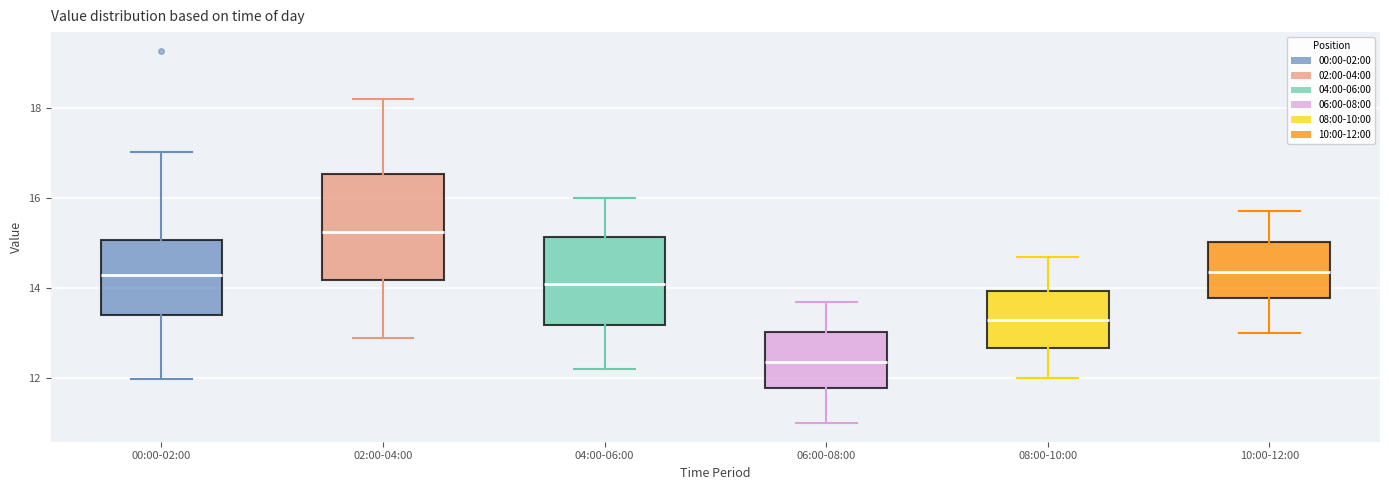

Reading left to right, read every box against the y-axis: the position of its median line, the range the box covers, and the ends of its whiskers. The values are not printed on the chart, so give them approximately, as read against the axis.

00:00-02:00: median 14.2, box 13.4 to 15.0, whiskers 12.0 to 17.0
02:00-04:00: median 15.2, box 14.2 to 16.6, whiskers 13.0 to 18.2
04:00-06:00: median 14.2, box 13.2 to 15.2, whiskers 12.2 to 16.0
06:00-08:00: median 12.4, box 11.8 to 13.0, whiskers 11.0 to 13.8
08:00-10:00: median 13.4, box 12.6 to 14.0, whiskers 12.0 to 14.8
10:00-12:00: median 14.4, box 13.8 to 15.0, whiskers 13.0 to 15.8